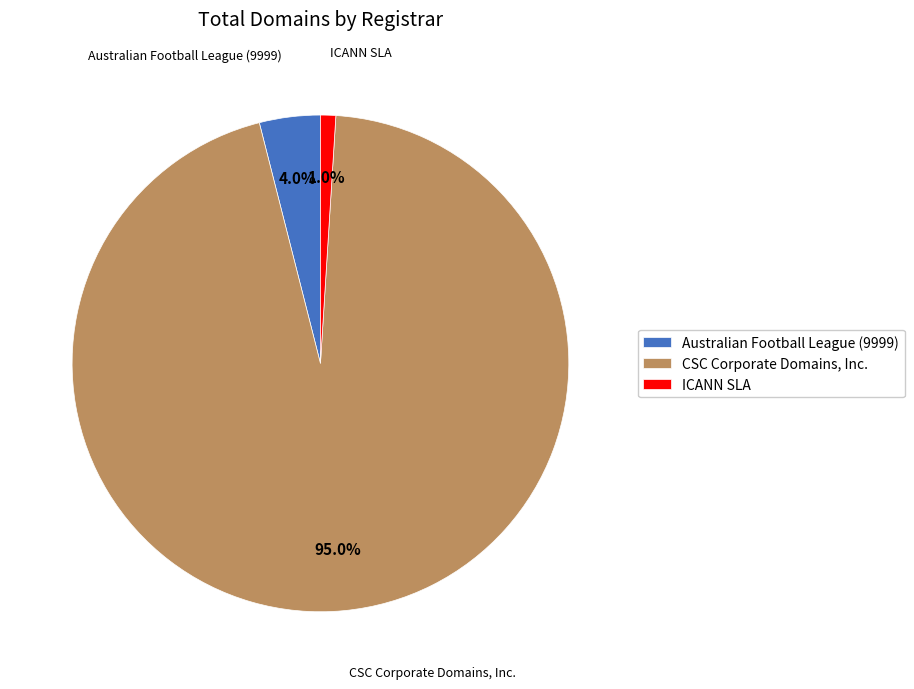

Rank the categories by value from highest to lowest.

CSC Corporate Domains, Inc., Australian Football League (9999), ICANN SLA